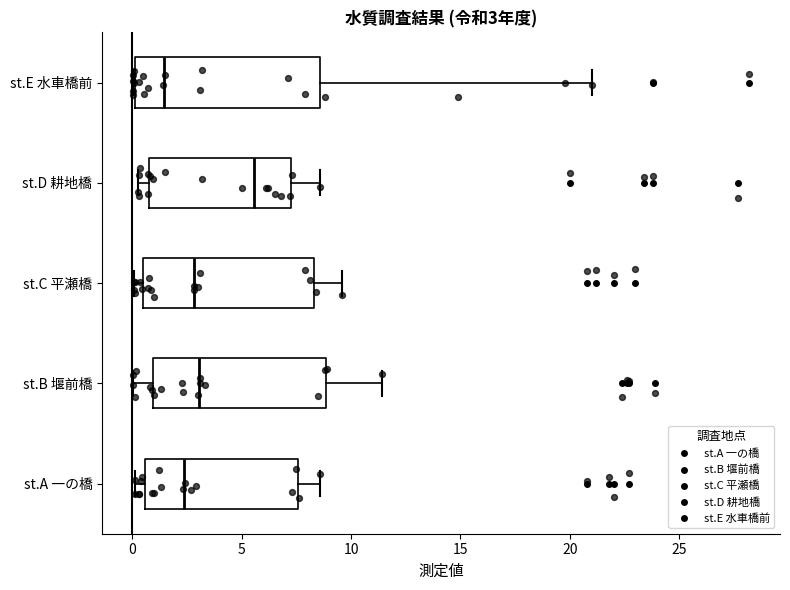

Which box's median line is the furthest to the left?

st.E 水車橋前